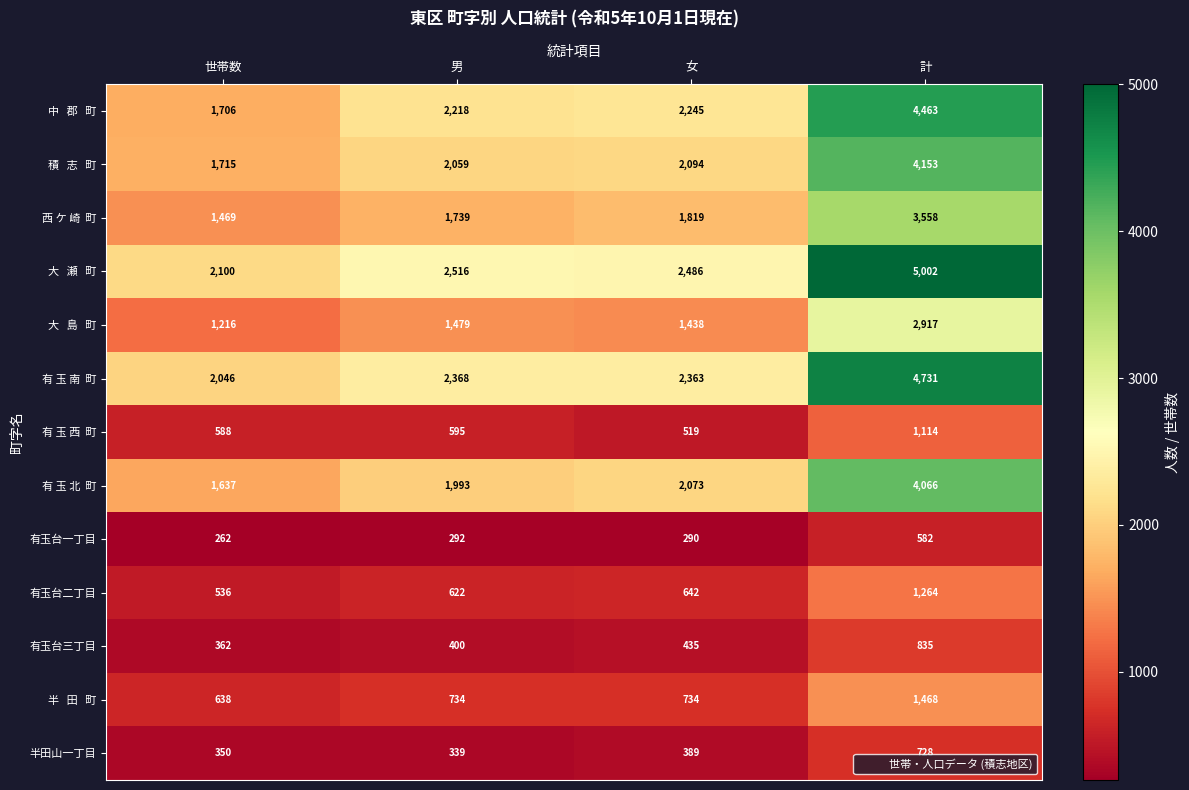

The 有玉台一丁目 series shows 290 at 女. True or false?

True